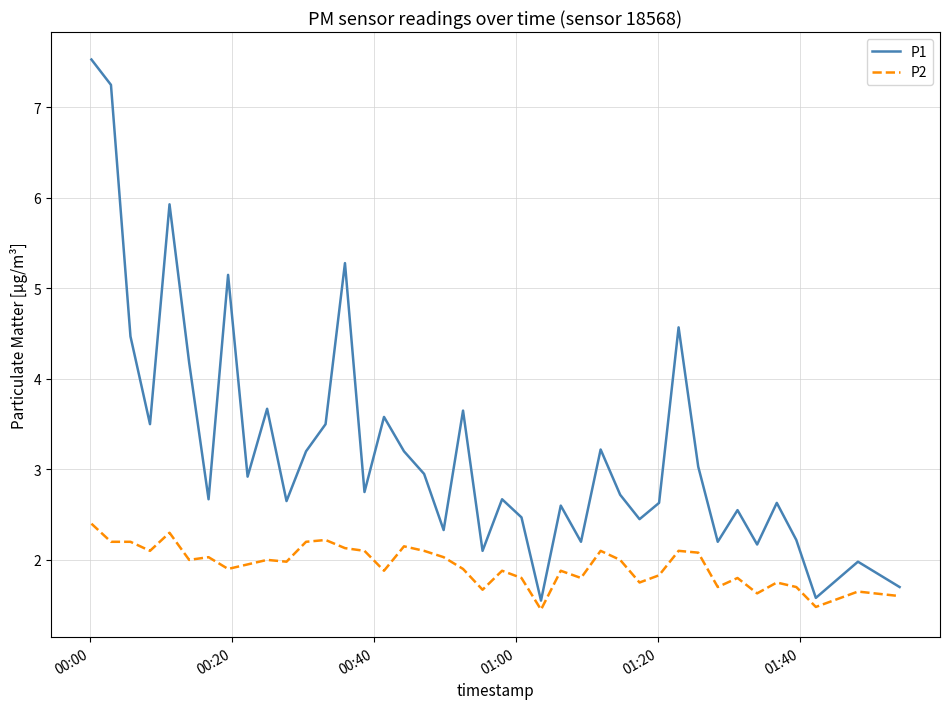

Which series has the largest total across all categories?

P1